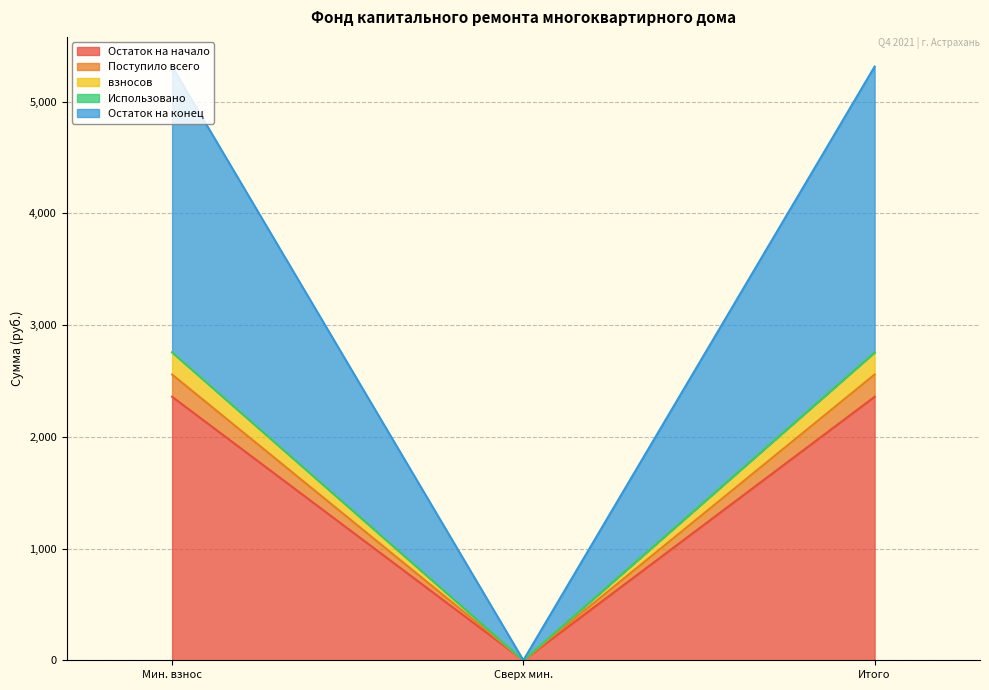

Does the chart display data point markers on the line(s)?

No